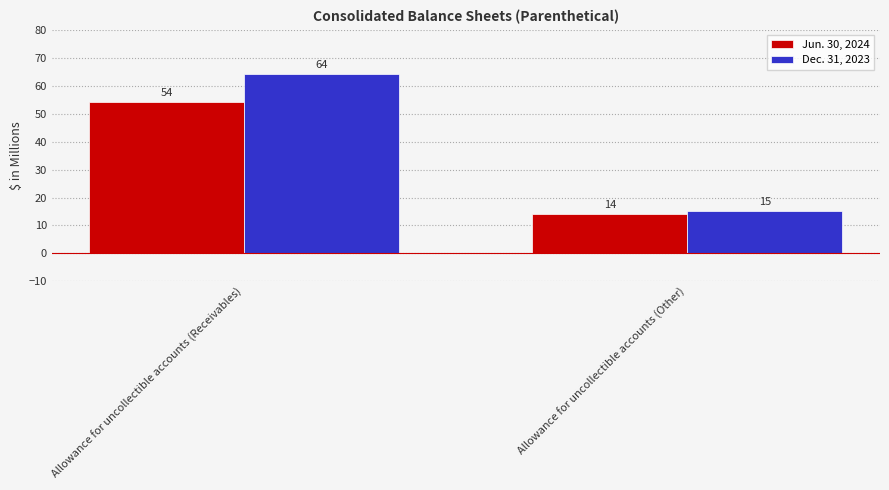

What is the greatest value displayed?

64